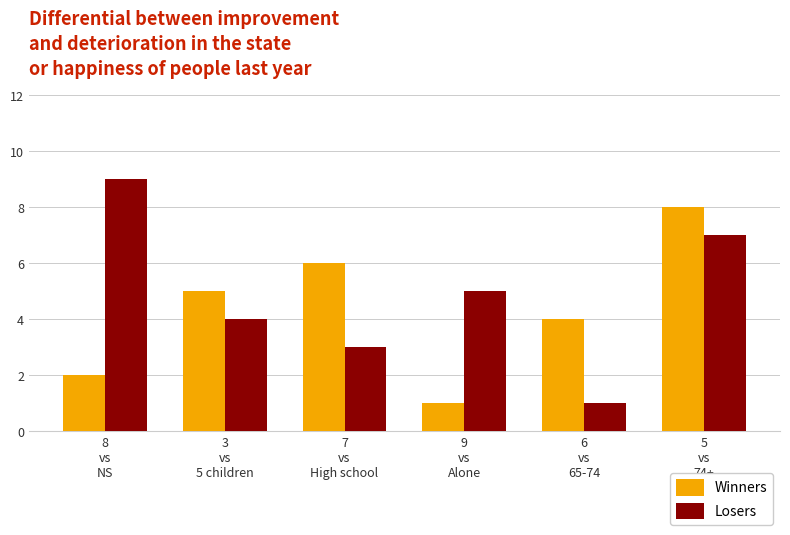

Reading right to left, transcribe all the data shown in this chart.

Winners: 8	4	1	6	5	2
Losers: 7	1	5	3	4	9